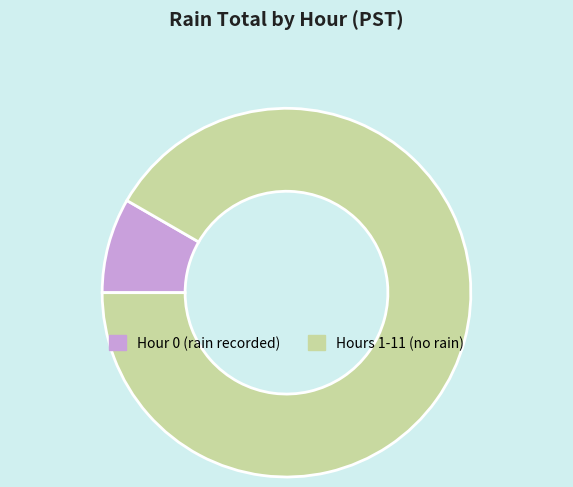

What is the smallest slice in the pie chart?

Hour 0 (rain recorded)